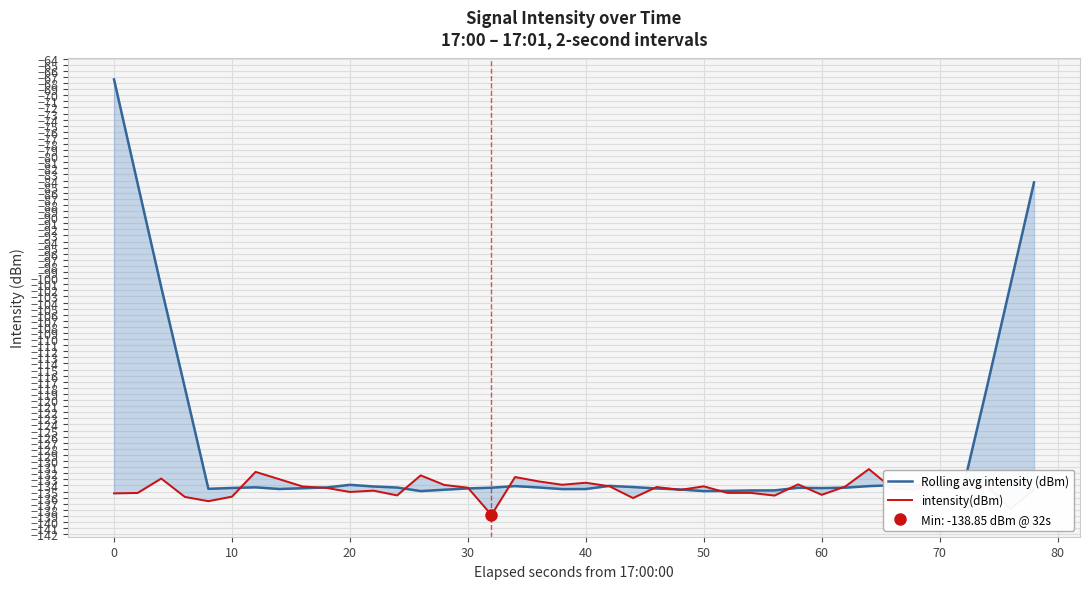

Which series has the largest total across all categories?

Rolling avg intensity (dBm)